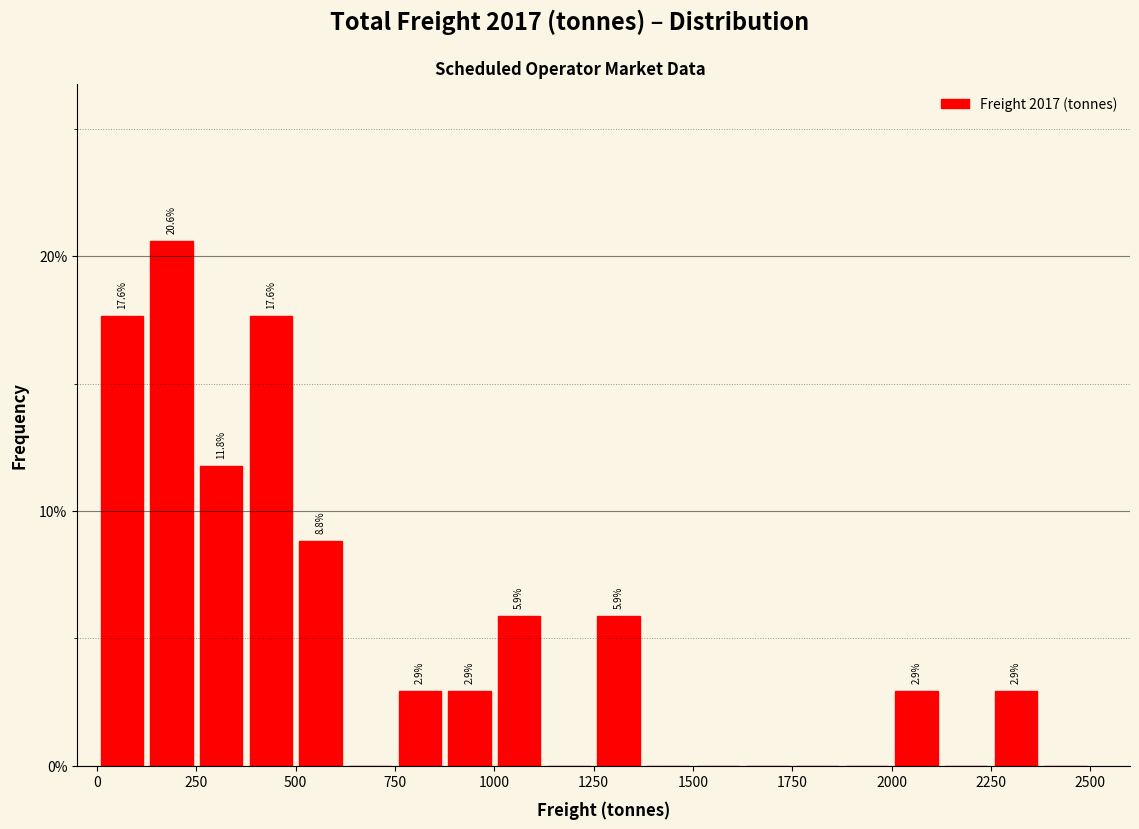

Read against the x-axis, roughly where is the centre of the tallest bar?

200